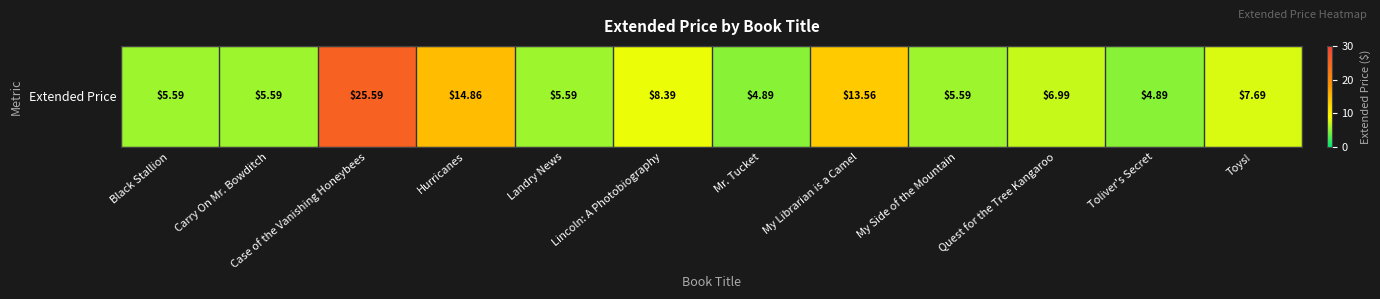

Rank the categories by value from highest to lowest.

Case of the Vanishing Honeybees, Hurricanes, My Librarian is a Camel, Lincoln: A Photobiography, Toys!, Quest for the Tree Kangaroo, Black Stallion, Carry On Mr. Bowditch, Landry News, My Side of the Mountain, Mr. Tucket, Toliver's Secret